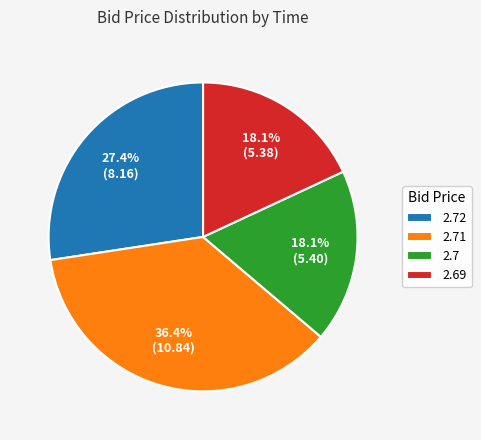

What is the total percentage of 2.7 and 2.71?

54.5%